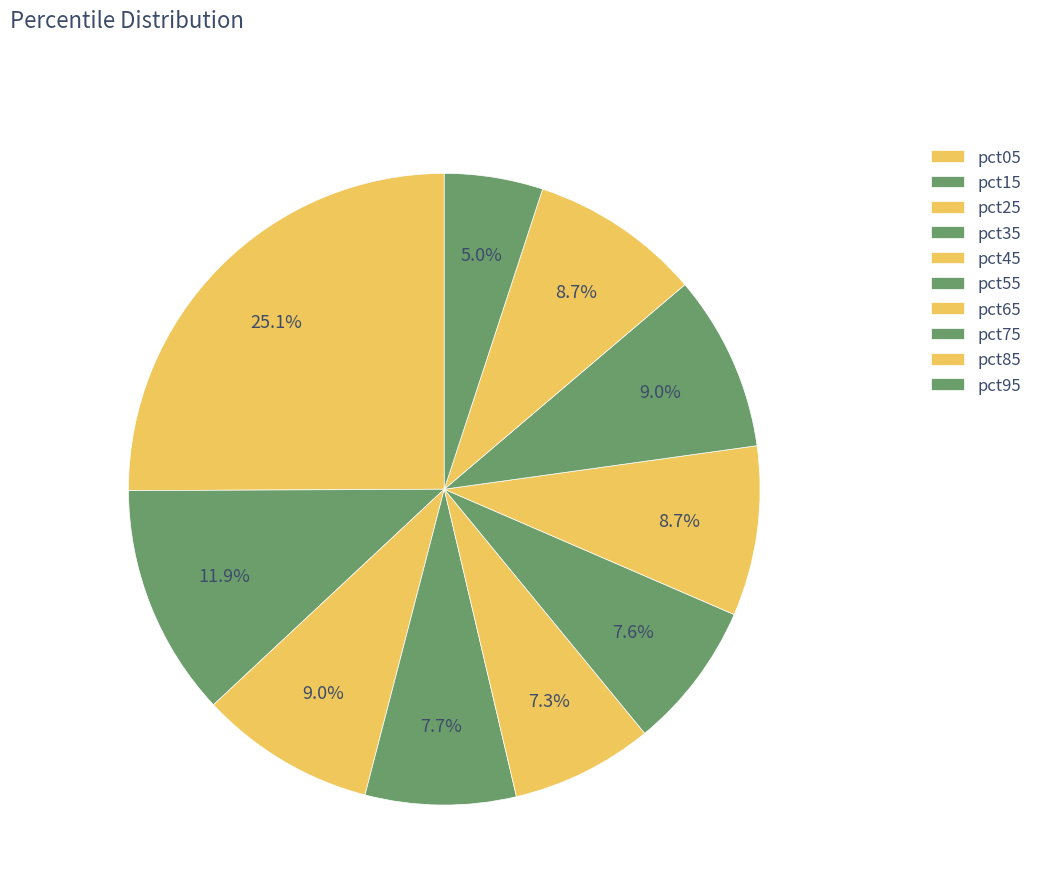

How many slices are in this pie chart?

10